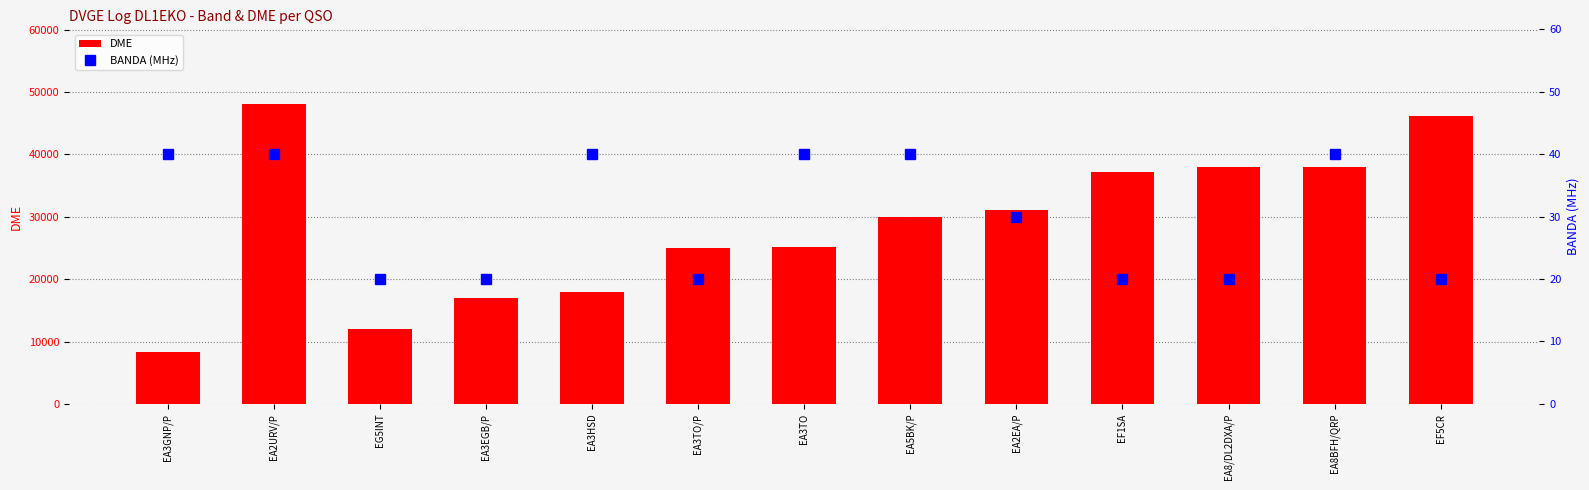

What are all the series names shown in the legend?

DME, BANDA (MHz)